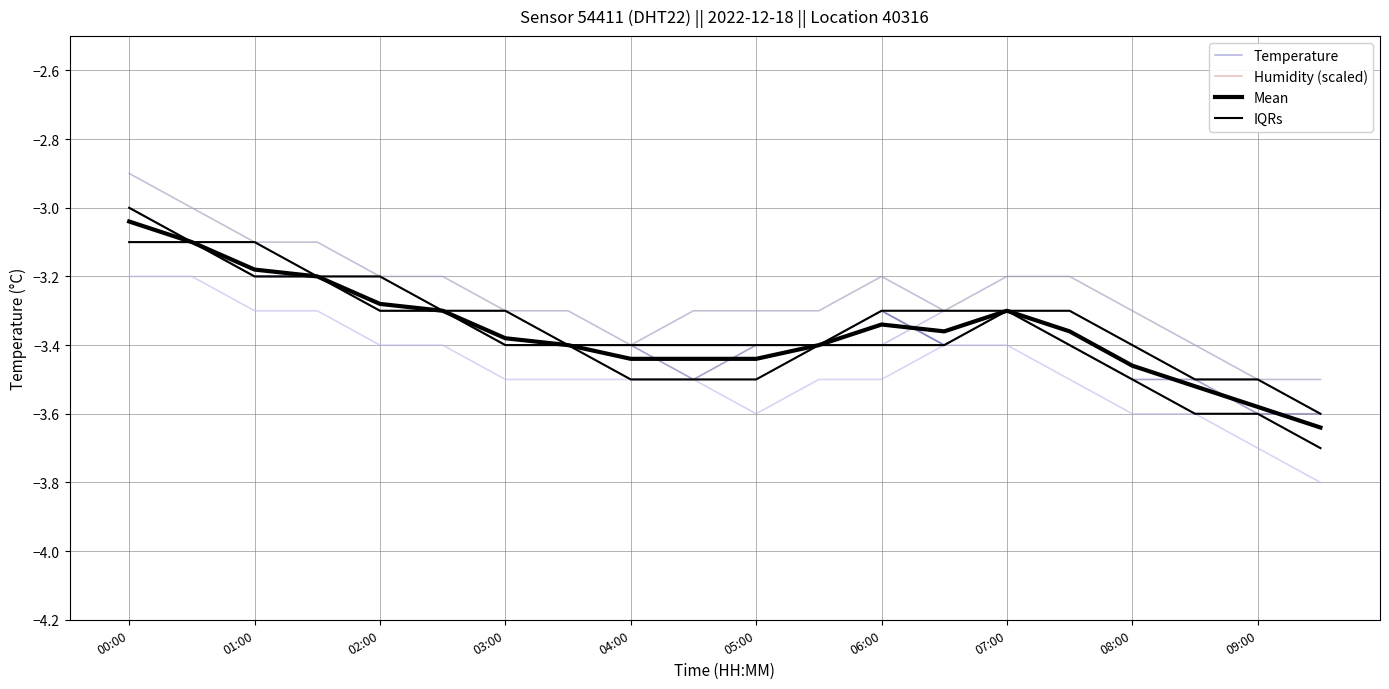

Which series has the largest total across all categories?

Temperature